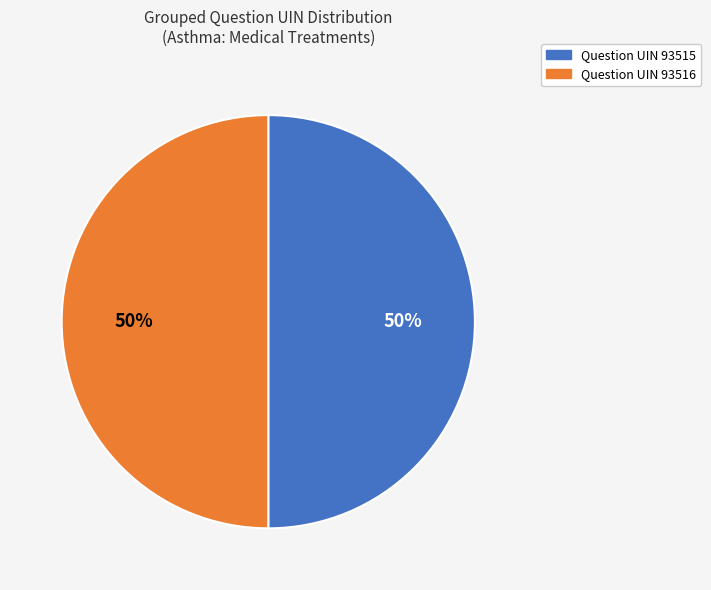

True or false: Question UIN 93516 accounts for 50% of the total.

True